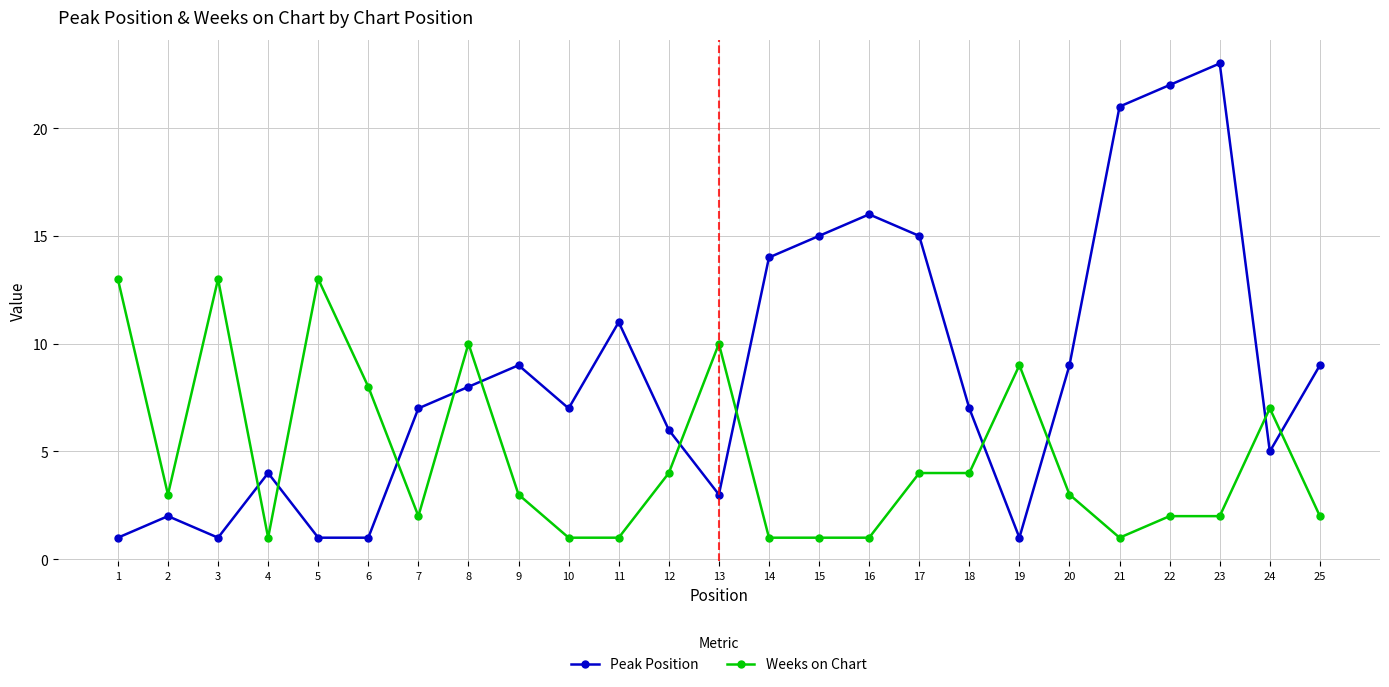

How many times do Peak Position and Weeks on Chart cross each other?

11